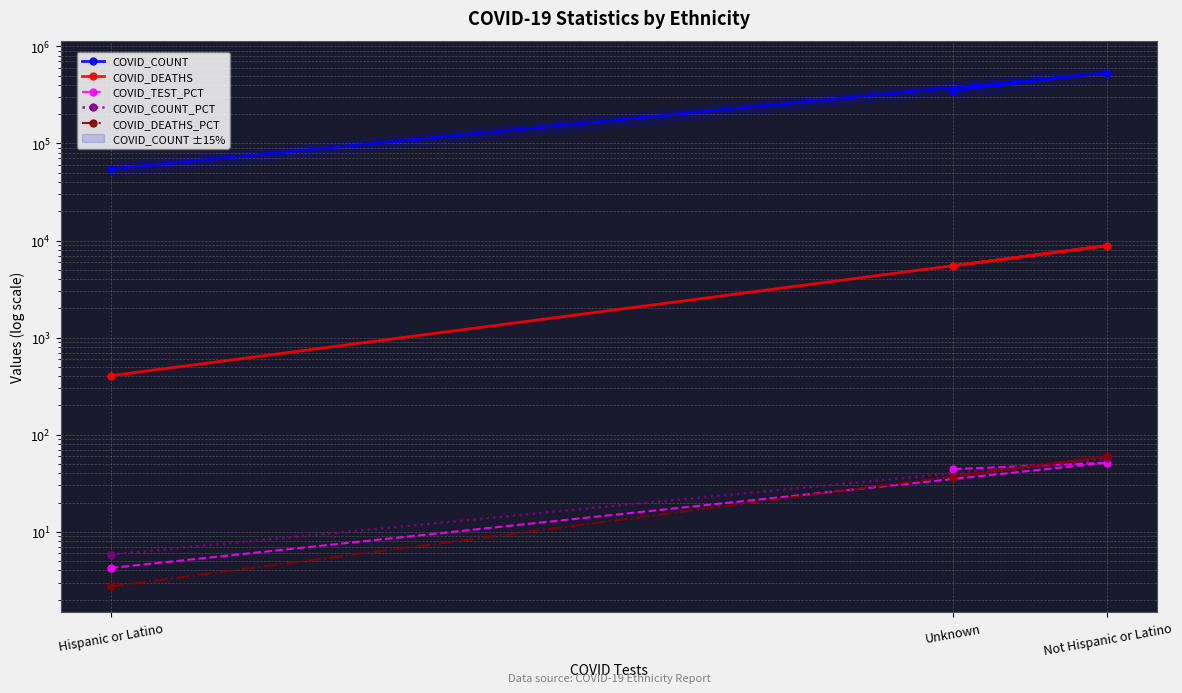

What is the sum of all COVID_TEST_PCT values?

100.0